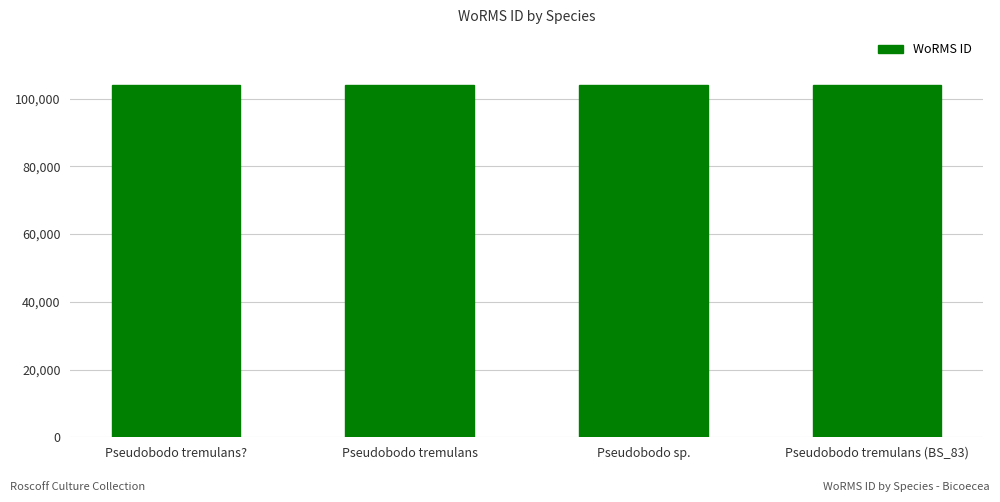

Are the bars horizontal?

No